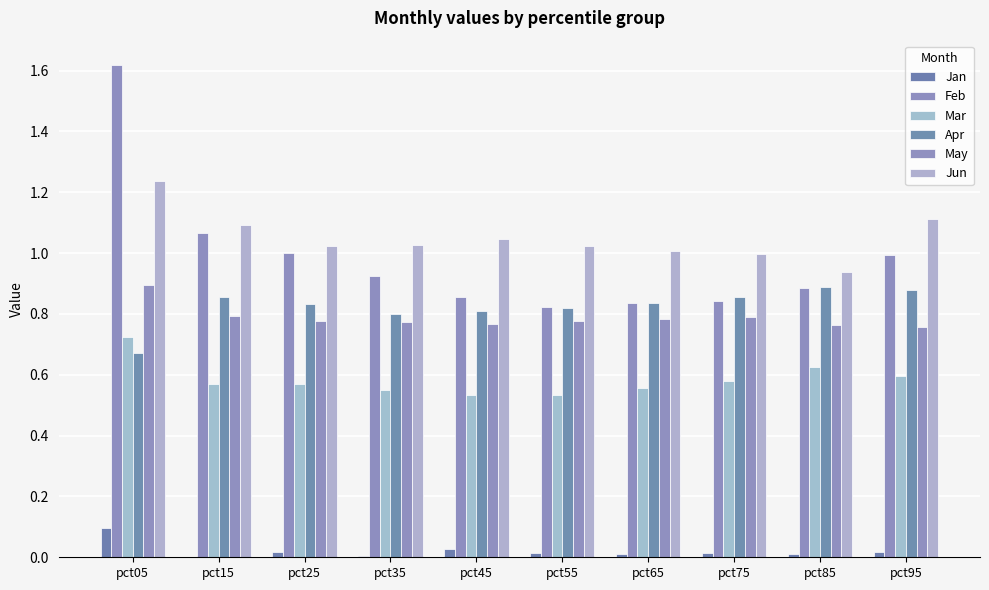

Reading right to left, transcribe all the data shown in this chart.

Jan: pct95=0.0	pct85=0.0	pct75=0.0	pct65=0.0	pct55=0.0	pct45=0.0	pct35=0.0	pct25=0.0	pct15=0.0	pct05=0.1
Feb: pct95=1.0	pct85=0.9	pct75=0.8	pct65=0.8	pct55=0.8	pct45=0.9	pct35=0.9	pct25=1.0	pct15=1.1	pct05=1.6
Mar: pct95=0.6	pct85=0.6	pct75=0.6	pct65=0.6	pct55=0.5	pct45=0.5	pct35=0.5	pct25=0.6	pct15=0.6	pct05=0.7
Apr: pct95=0.9	pct85=0.9	pct75=0.9	pct65=0.8	pct55=0.8	pct45=0.8	pct35=0.8	pct25=0.8	pct15=0.9	pct05=0.7
May: pct95=0.8	pct85=0.8	pct75=0.8	pct65=0.8	pct55=0.8	pct45=0.8	pct35=0.8	pct25=0.8	pct15=0.8	pct05=0.9
Jun: pct95=1.1	pct85=0.9	pct75=1.0	pct65=1.0	pct55=1.0	pct45=1.0	pct35=1.0	pct25=1.0	pct15=1.1	pct05=1.2